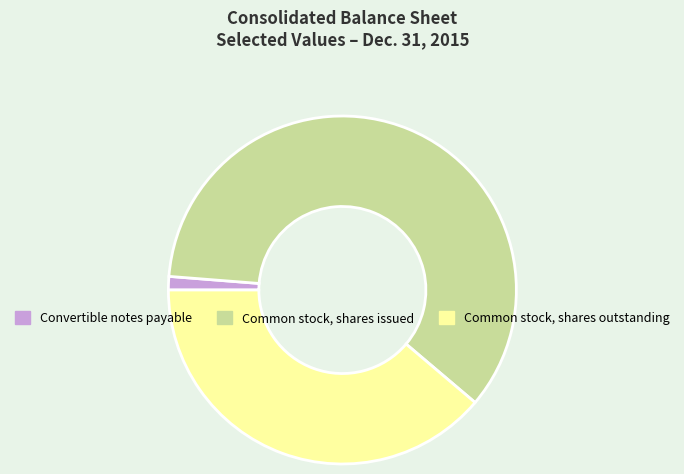

Does Common stock, shares issued account for over 50% of the chart?

Yes